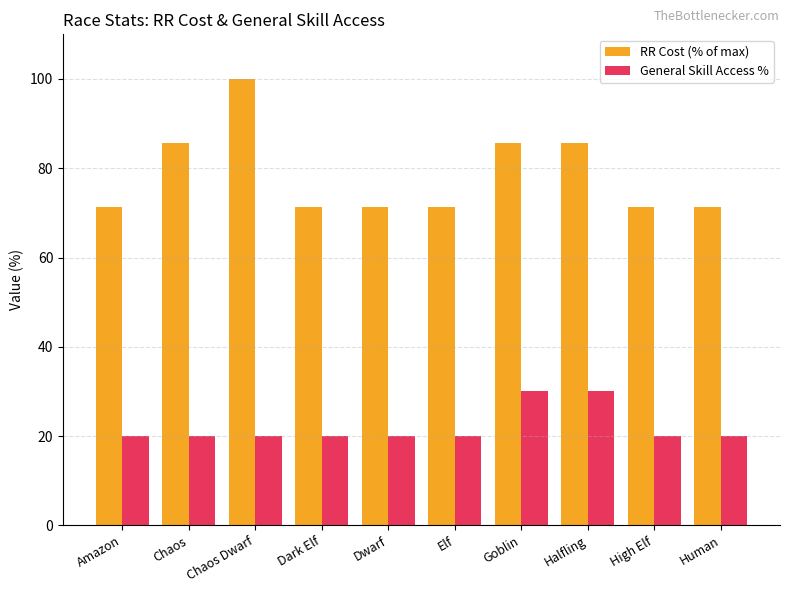

What is the highest value of the RR Cost (% of max) series?

100.0